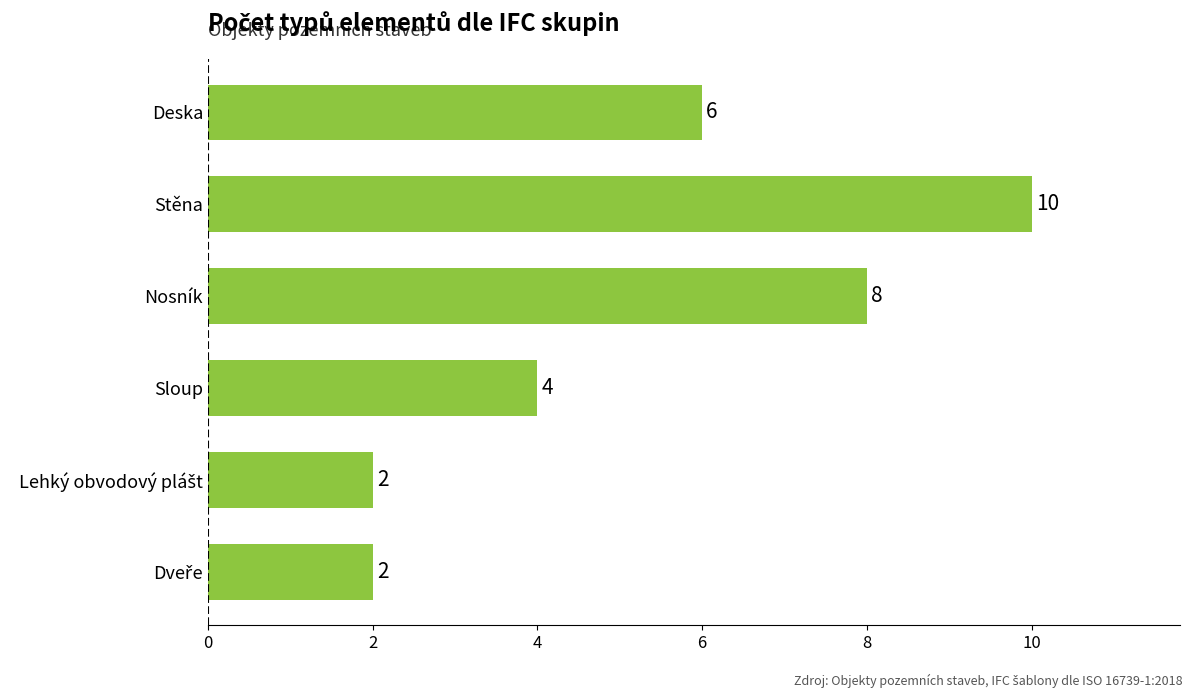

The value at Nosník is 8. True or false?

True